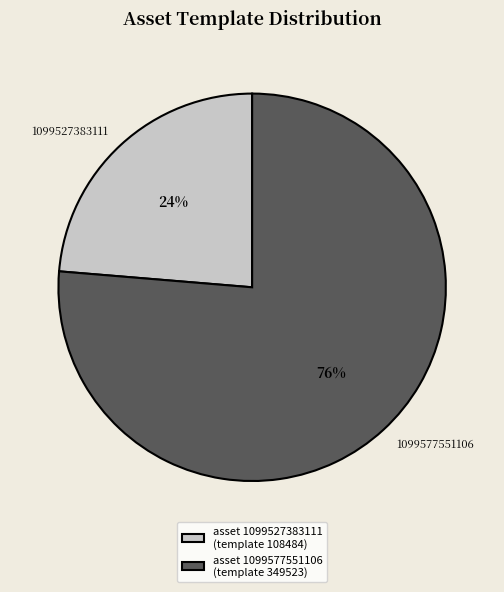

To the nearest percent, what portion does 1099577551106 represent?

76%